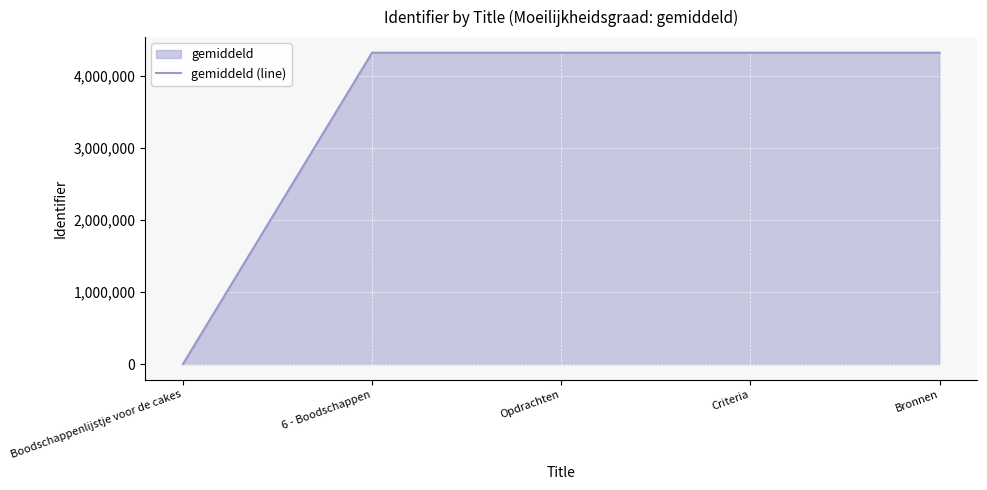

At which label is the value closest to 2162923?

6 - Boodschappen